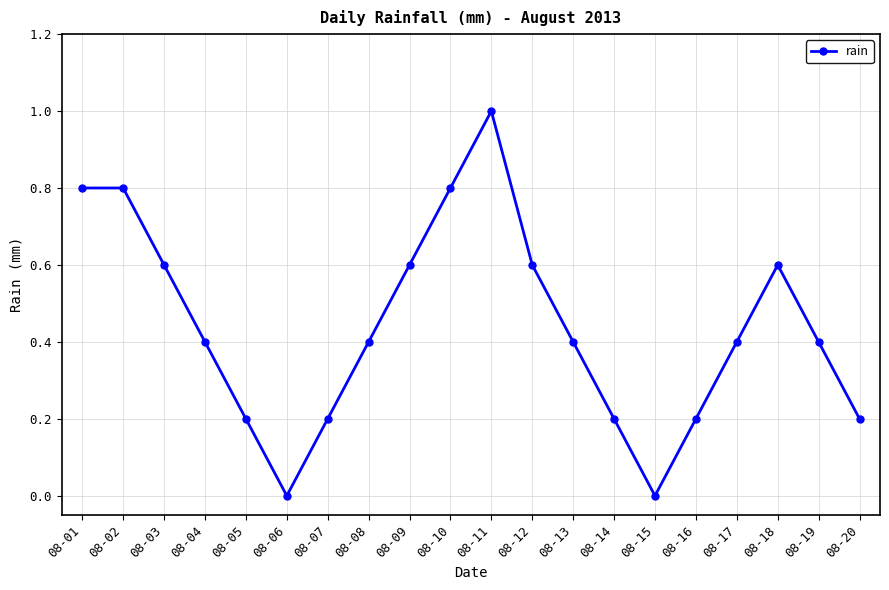

Which label corresponds to the largest value in the chart?

08-11